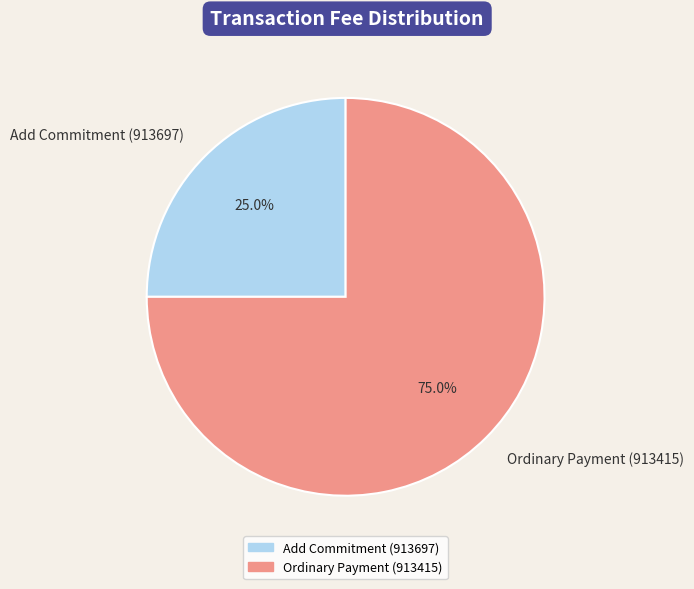

Which slice represents more than half of the pie?

Ordinary Payment (913415)